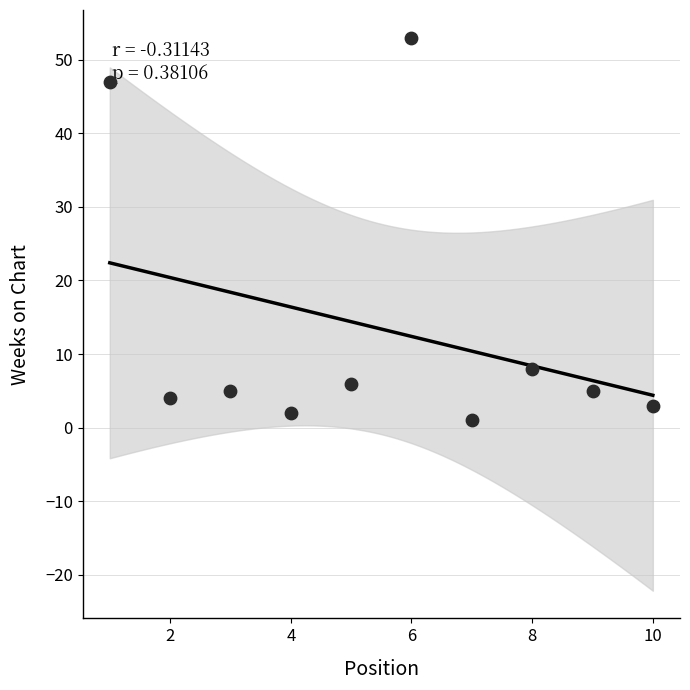

What Y value in the scatter plot is closest to 27?

8